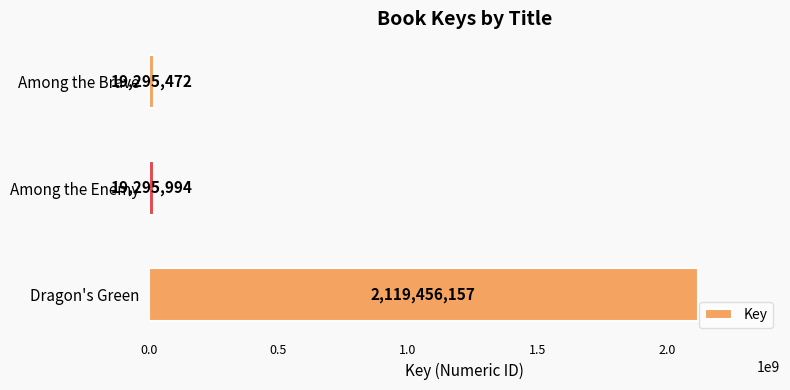

Reading bottom to top, transcribe all the data shown in this chart.

2119456157	19295994	19295472